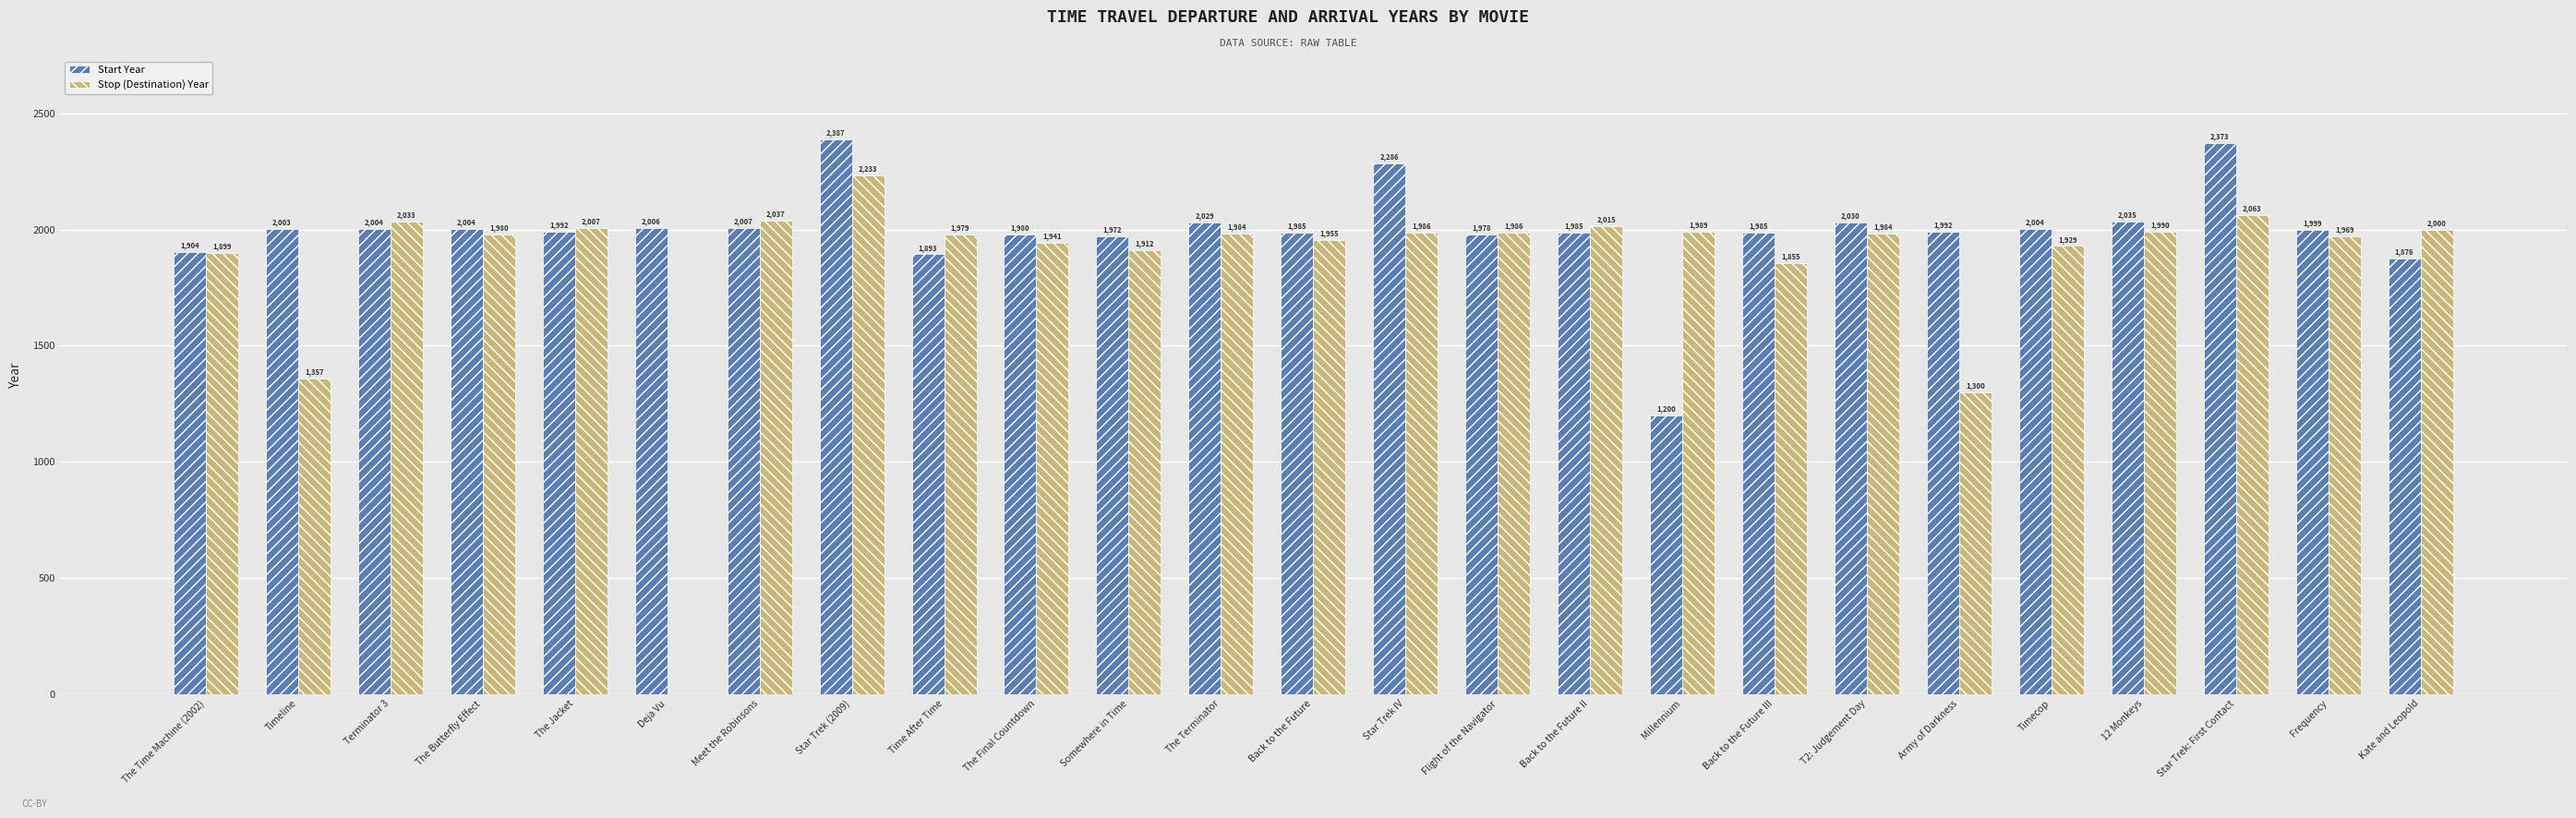

What is the greatest value displayed?

2387